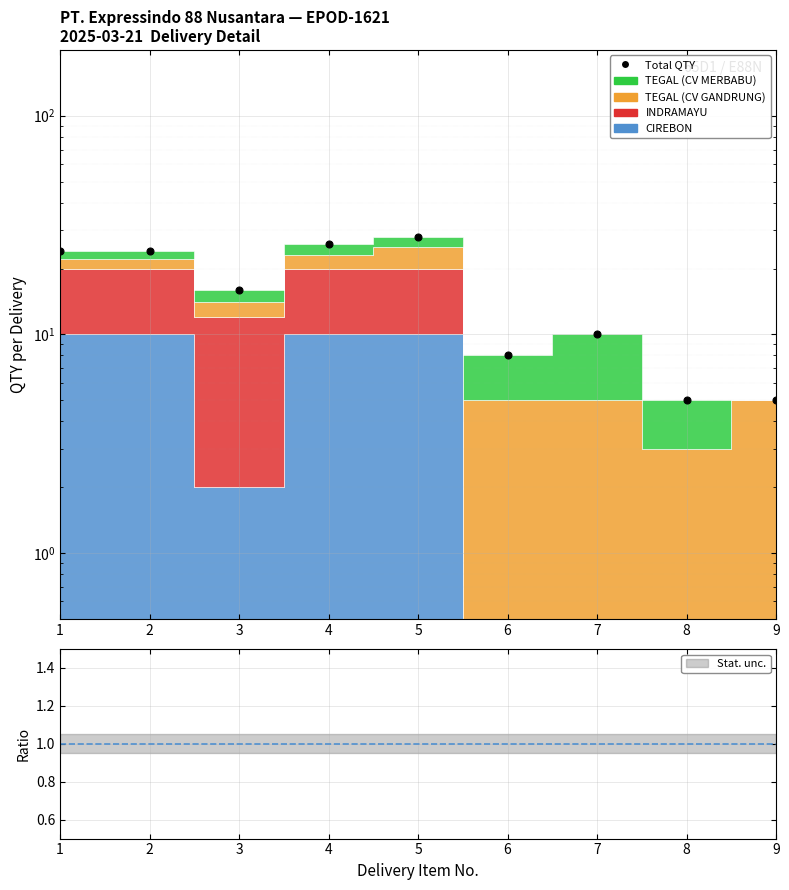

Reading left to right, extract all data points from this chart.

24	24	16	26	28	8	10	5	5